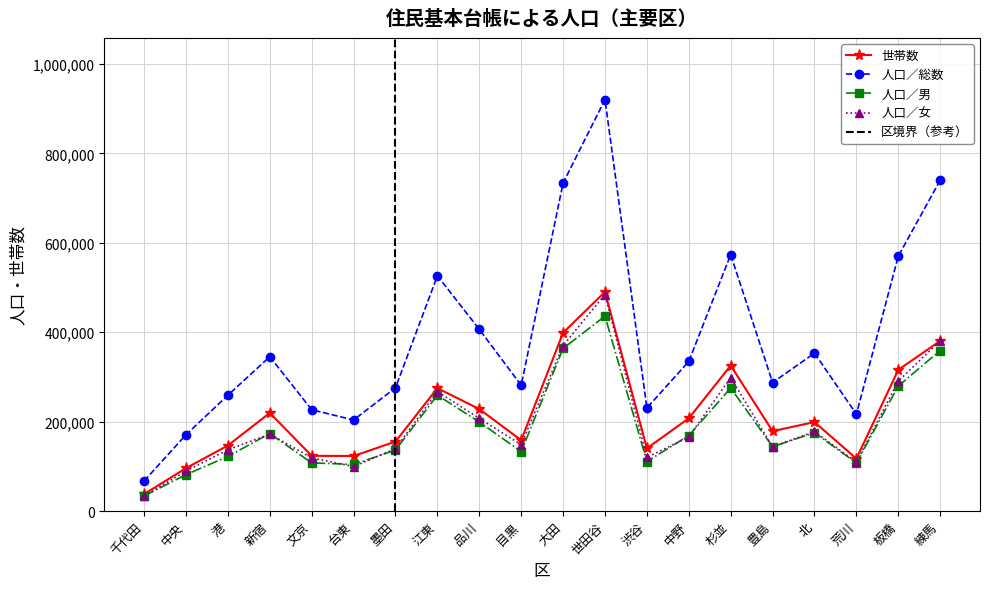

True or false: 世帯数 and 人口／総数 intersect in this chart.

False